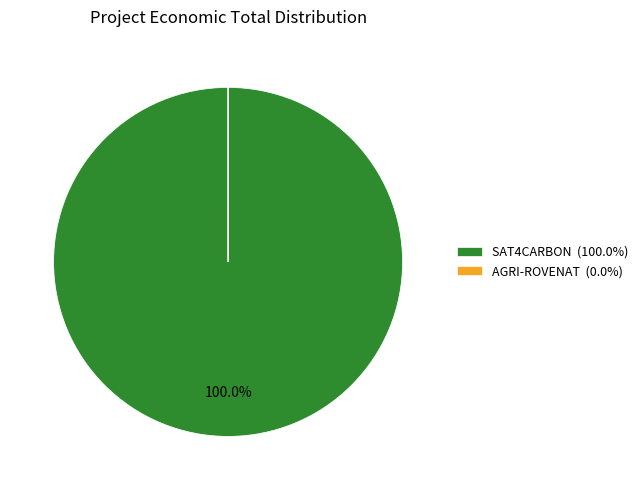

Which category accounts for the majority?

SAT4CARBON